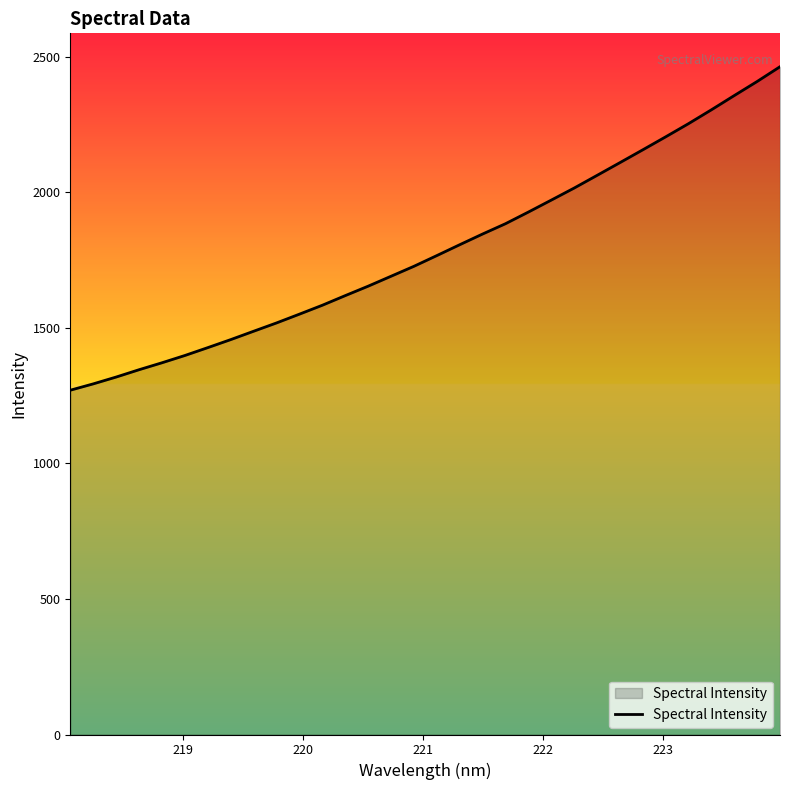

What is the greatest value displayed?

2463.9